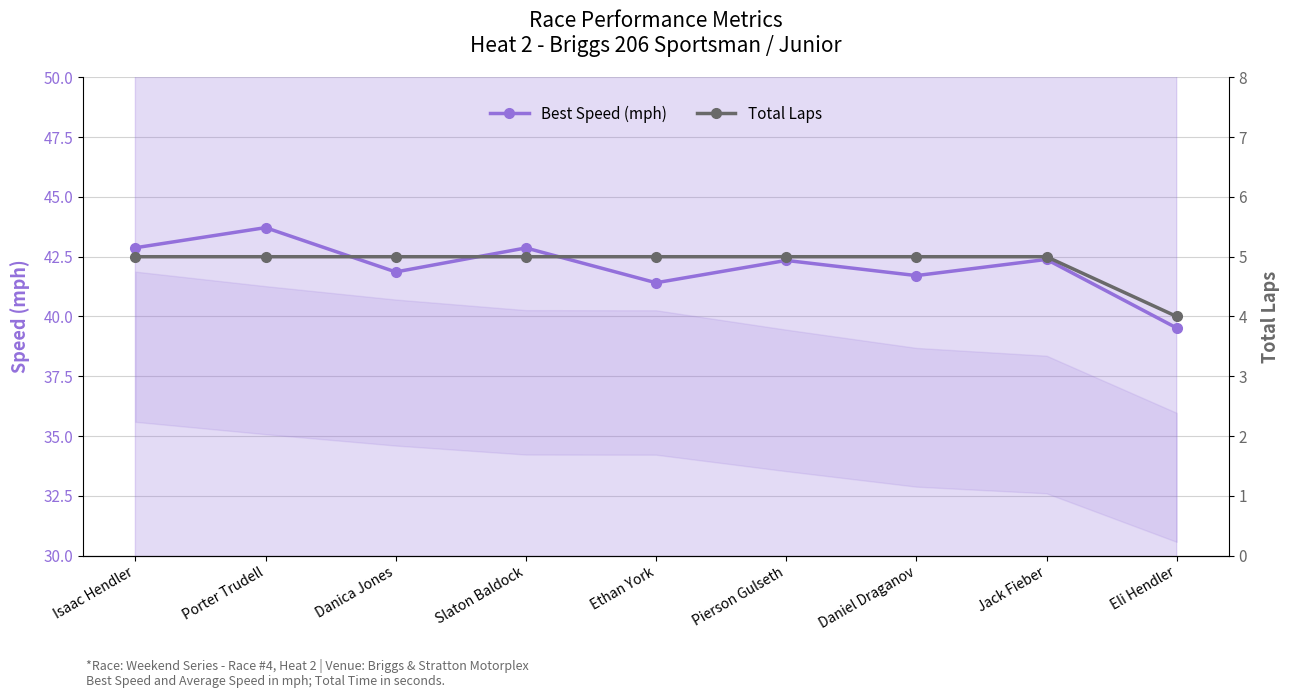

List the series in order of their overall mean, lowest first.

Total Laps, Best Speed (mph)